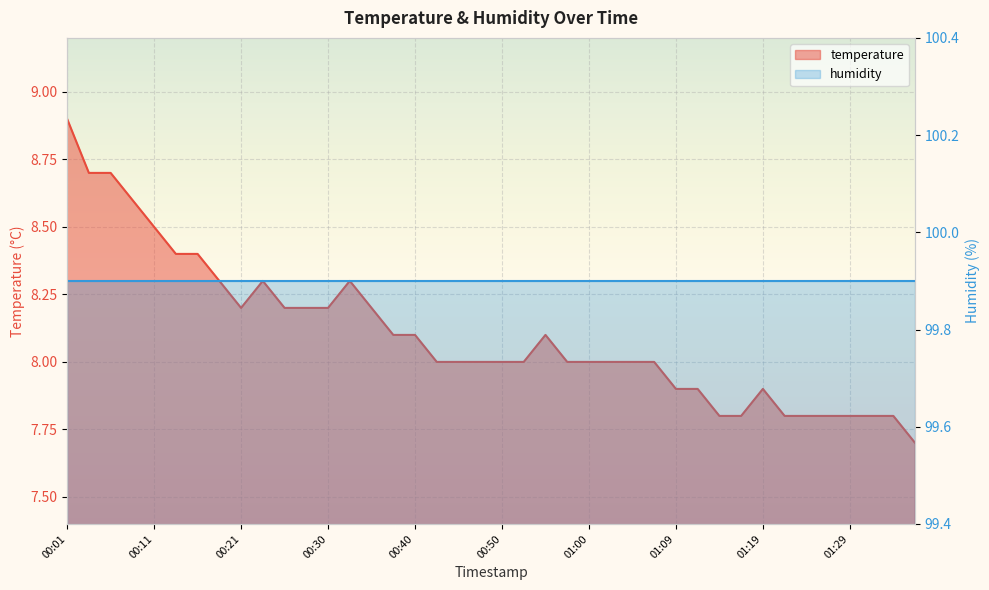

True or false: there are more than 1 points higher than both neighbors.

True